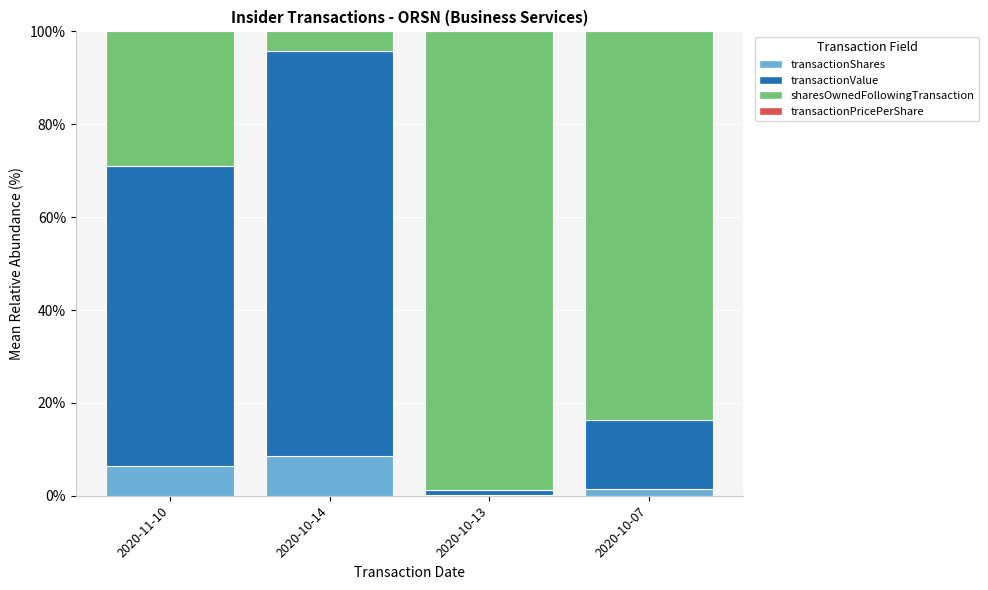

What is the highest value of the transactionShares series?

8.6